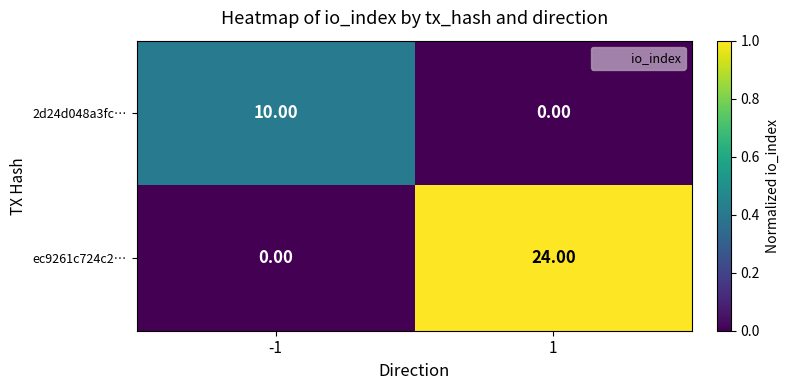

At how many categories does at least one series exceed 0?

2